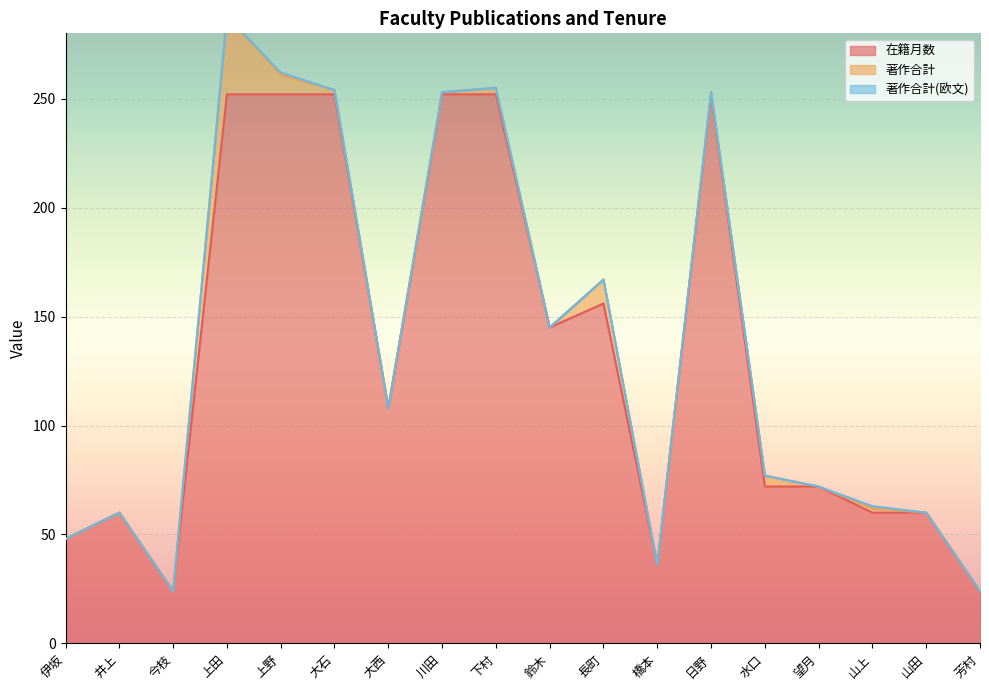

True or false: 在籍月数 has a value of 118 at 水口.

False